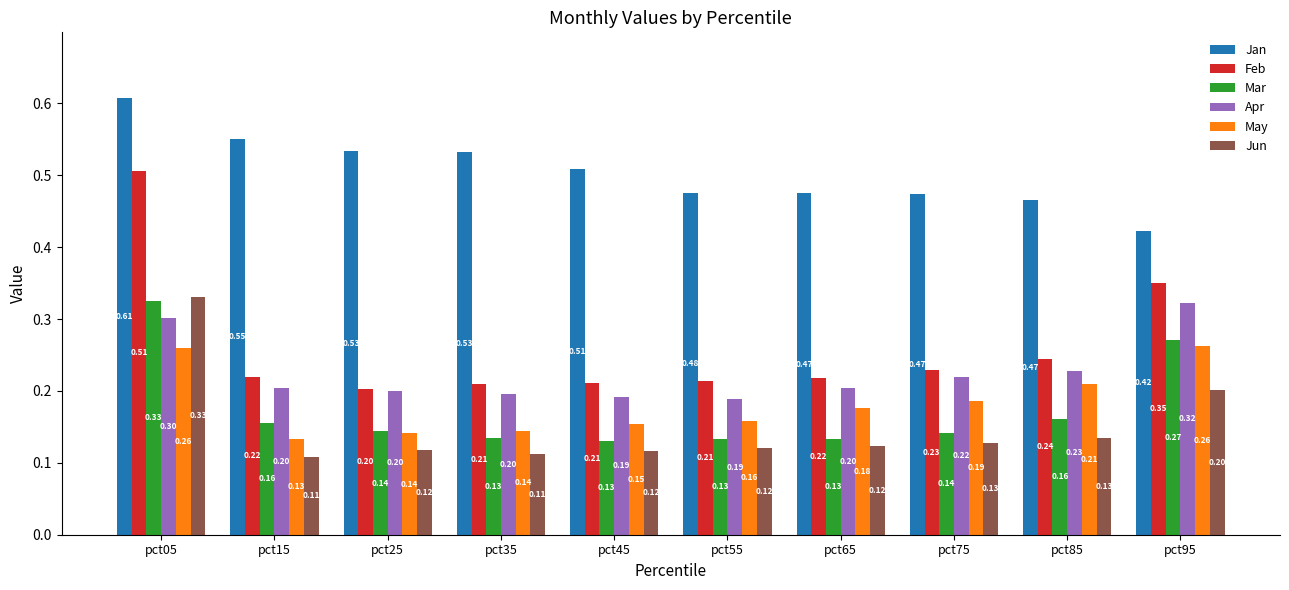

What is the sum of all Jan values?

5.0